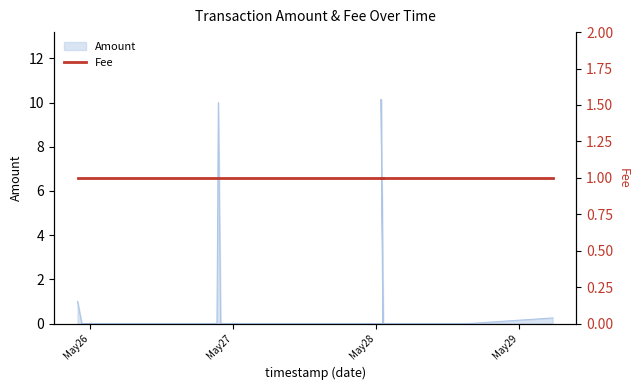

Reading left to right, list all the values displayed in this chart.

1.0	0.0	0.0	10.0	0.0	0.0	0.0	0.0	0.0	0.0	10.1	0.0	0.0	0.0	0.0	0.3